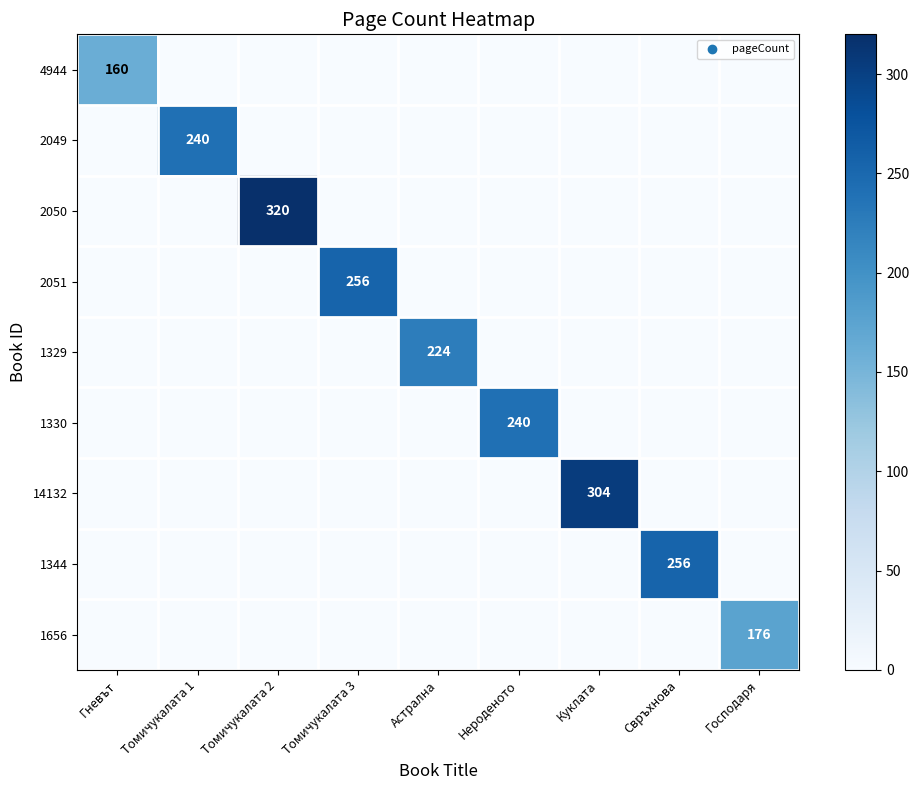

What is the difference between the maximum and second lowest values in the 1344 series?

256